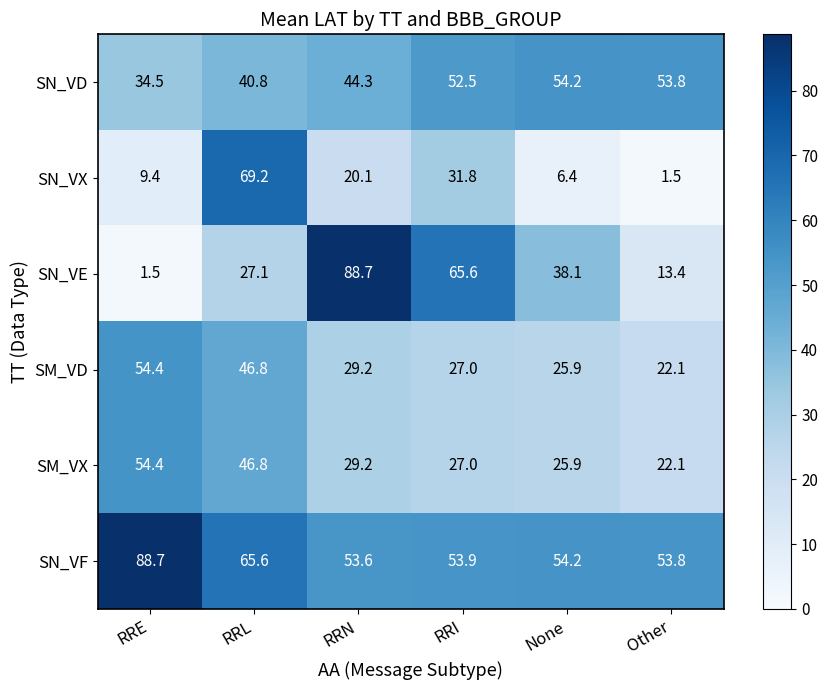

What is the minimum value shown in the chart?

1.5